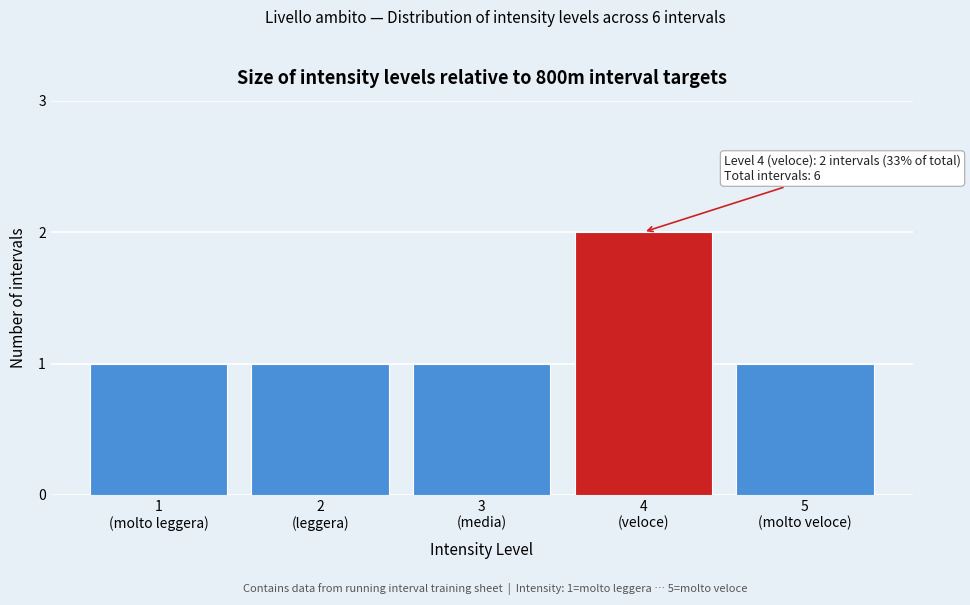

Reading left to right, list all the values displayed in this chart.

1	1	1	2	1